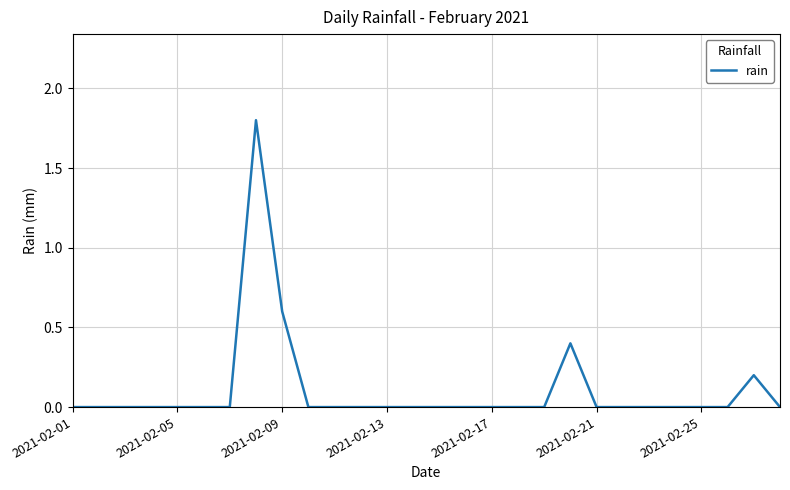

Reading left to right, transcribe all the data shown in this chart.

0.0	0.0	0.0	0.0	0.0	0.0	0.0	1.8	0.6	0.0	0.0	0.0	0.0	0.0	0.0	0.0	0.0	0.0	0.0	0.4	0.0	0.0	0.0	0.0	0.0	0.0	0.2	0.0